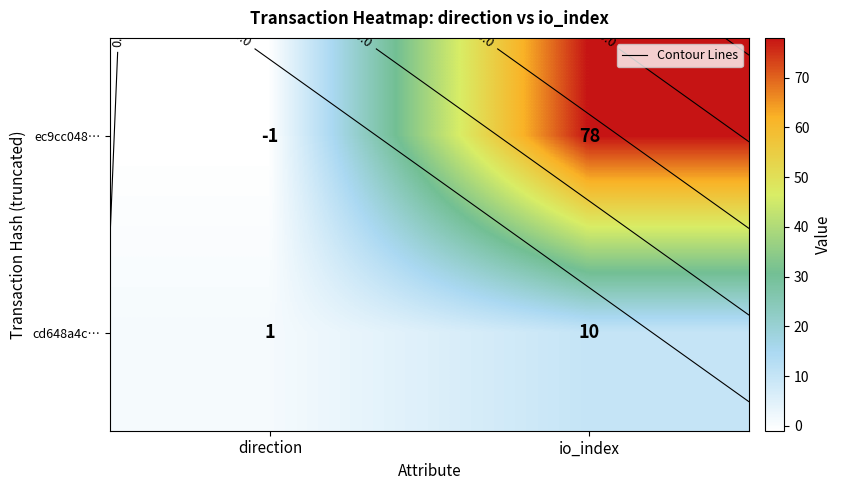

Is the value of ec9cc048… at direction greater than the value of cd648a4c… at direction?

No